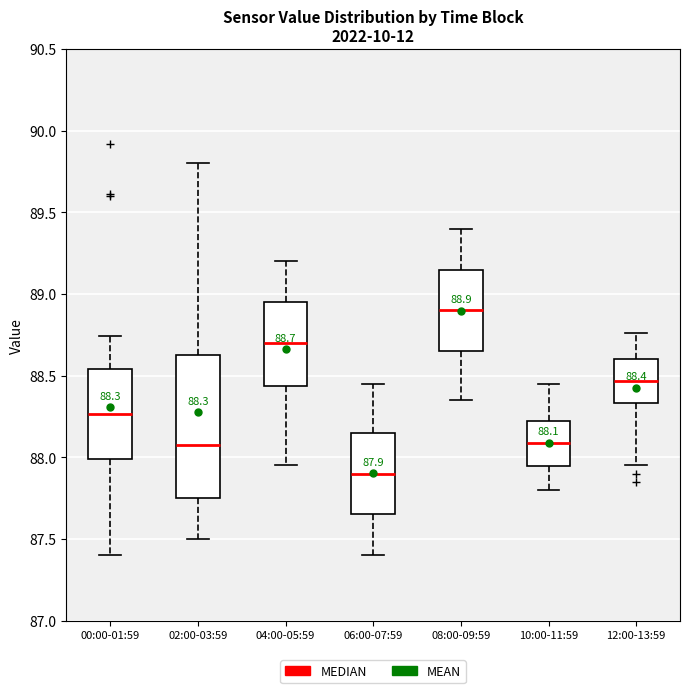

Which box is the tallest, from its lower edge to its upper edge?

02:00-03:59